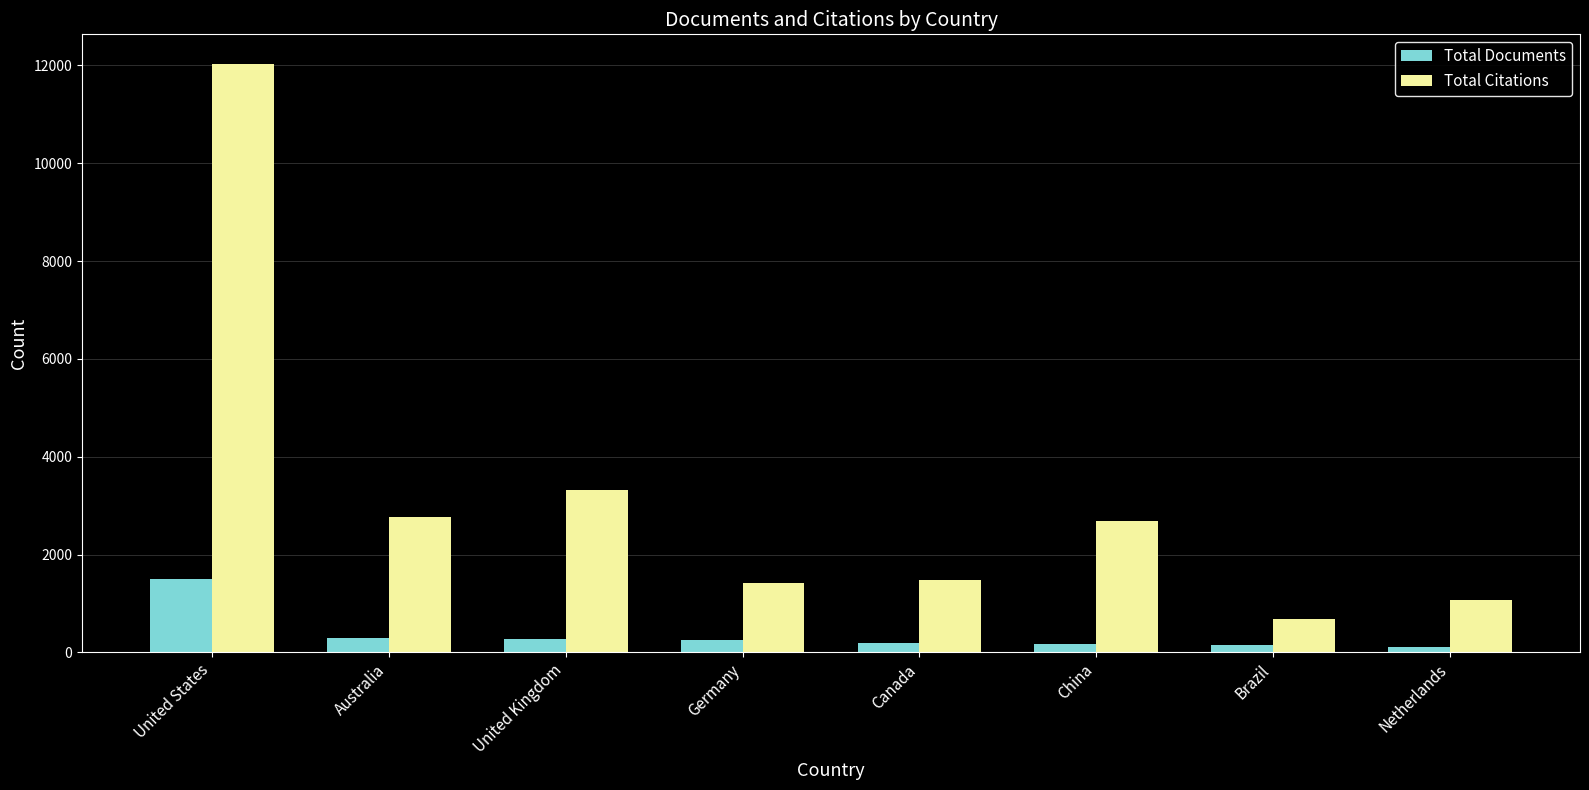

At how many categories does at least one series exceed 7205?

1